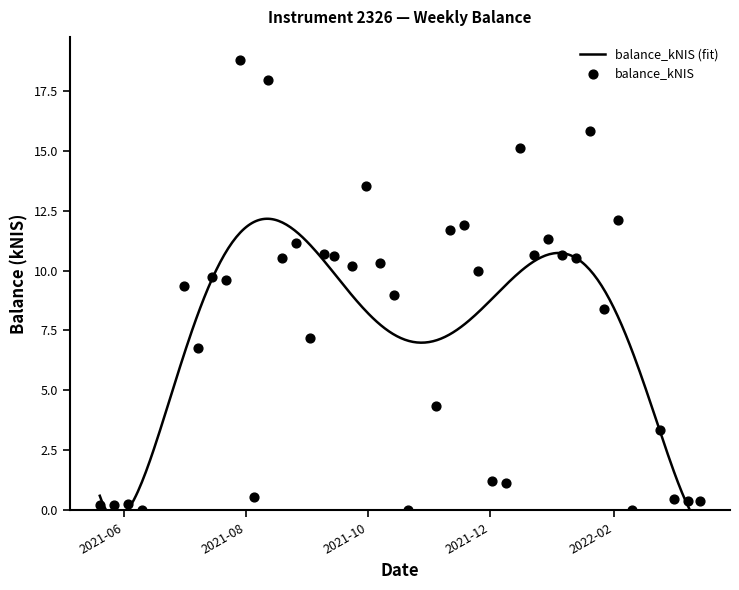

What is the ratio of the value at 2021-10-07 to the value at 2021-12-23?

1.0